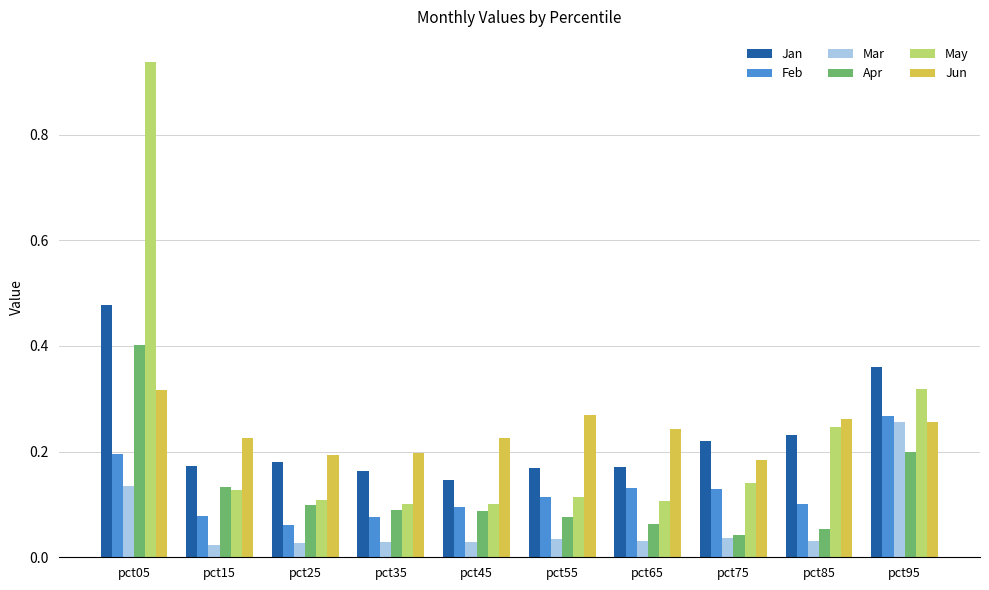

How many Feb values are between 0 and 1?

10